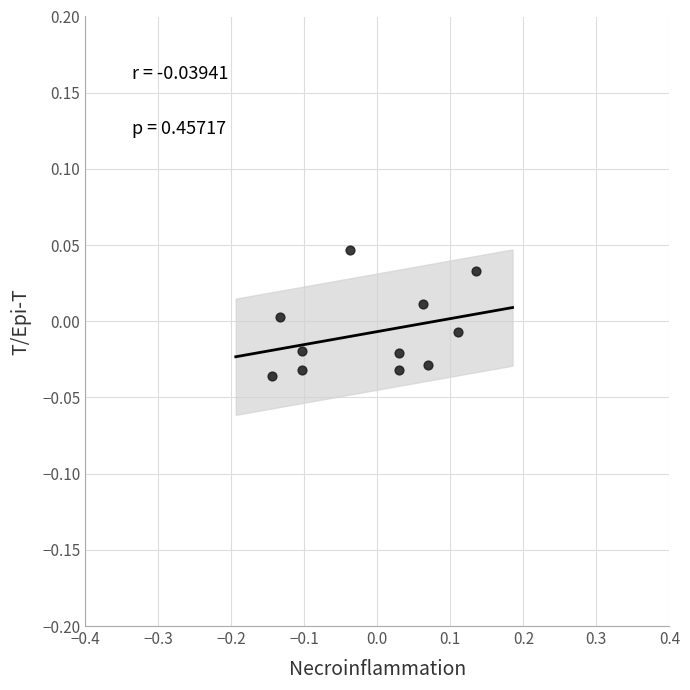

What is the range of X values (max minus min)?

0.3